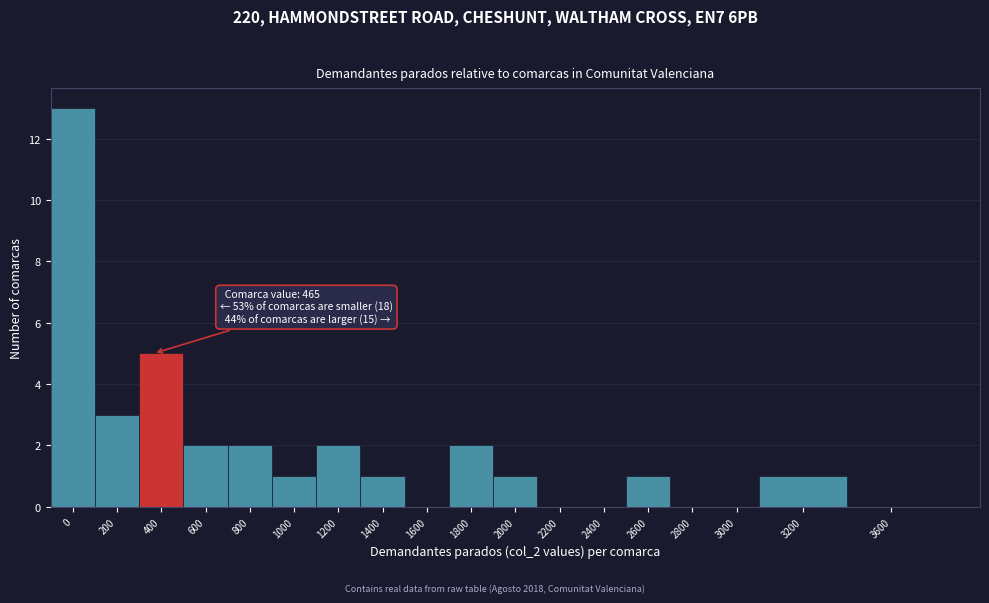

Reading left to right, list all the values displayed in this chart.

0=13	200=3	400=5	600=2	800=2	1000=1	1200=2	1400=1	1600=0	1800=2	2000=1	2200=0	2400=0	2600=1	2800=0	3000=0	3200=1	3600=0